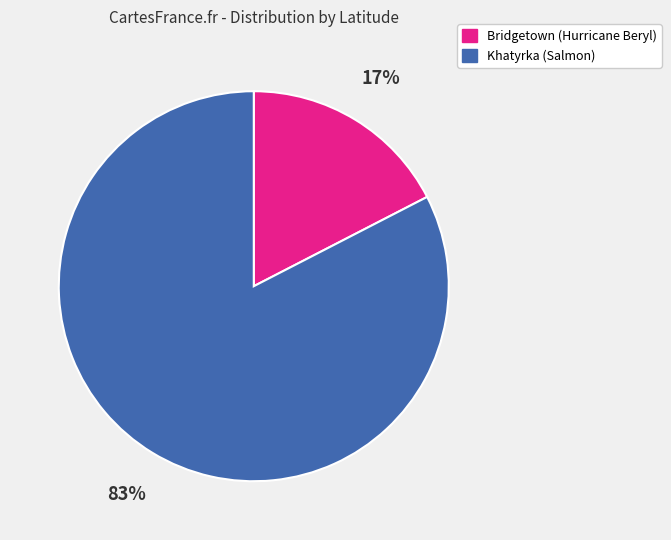

What is the largest slice in the pie chart?

Khatyrka (Salmon)